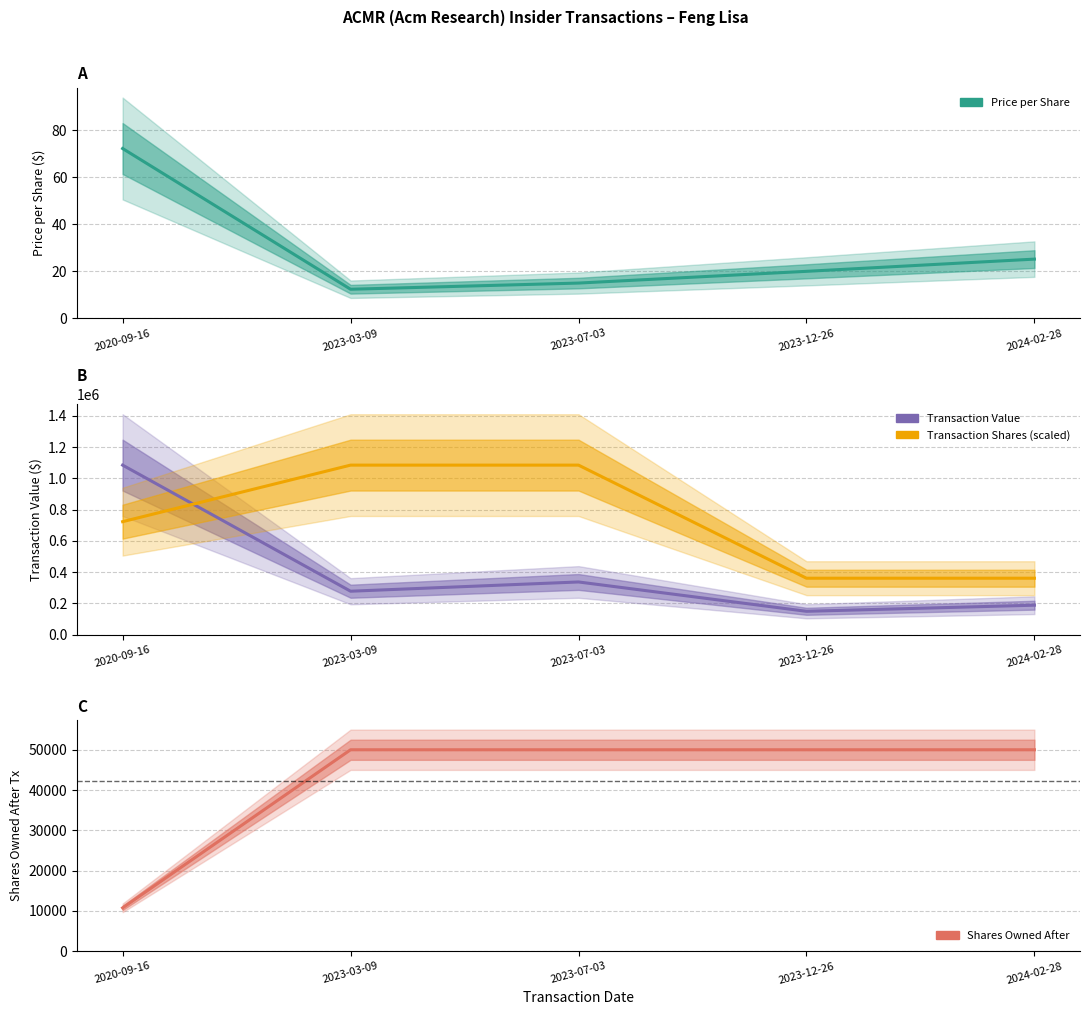

The transactionPricePerShare series shows 3.1 at 2023-07-03. True or false?

False